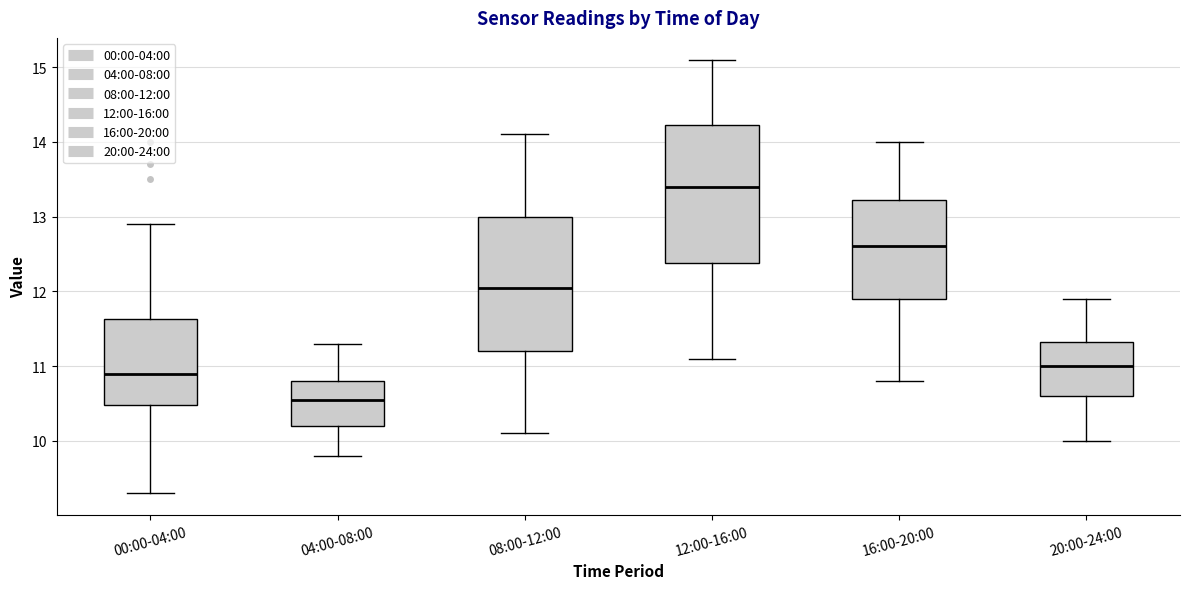

Reading left to right, transcribe this box plot: for each box, give where its median line is, the range the box spans, and where its two whiskers end, as read against the y-axis. The values are not printed on the chart, so give them approximately, as read against the axis.

00:00-04:00: median 10.9, box 10.5 to 11.6, whiskers 9.3 to 12.9
04:00-08:00: median 10.6, box 10.2 to 10.8, whiskers 9.8 to 11.3
08:00-12:00: median 12.1, box 11.2 to 13.0, whiskers 10.1 to 14.1
12:00-16:00: median 13.4, box 12.4 to 14.2, whiskers 11.1 to 15.1
16:00-20:00: median 12.6, box 11.9 to 13.2, whiskers 10.8 to 14.0
20:00-24:00: median 11.0, box 10.6 to 11.3, whiskers 10.0 to 11.9